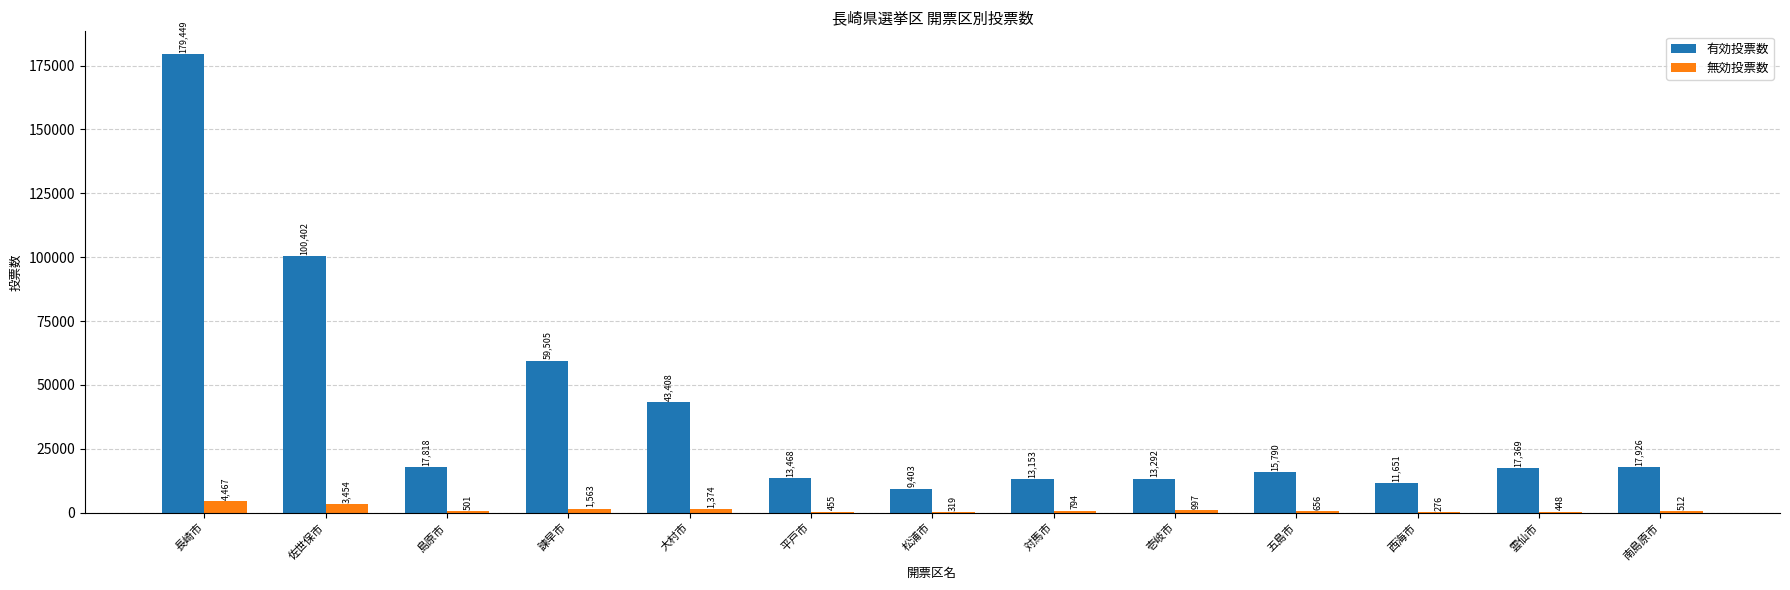

Which series has the largest total across all categories?

有効投票数